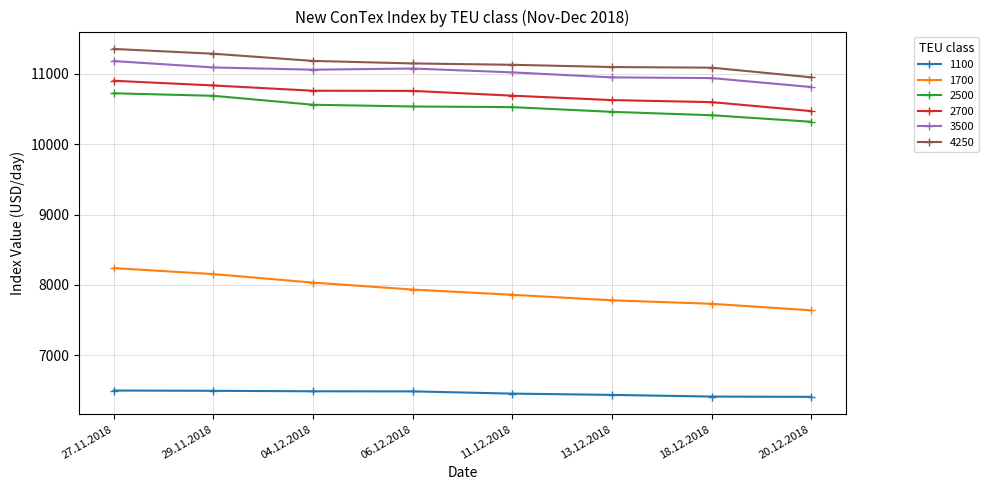

True or false: 2700 and 3500 cross at least once.

False